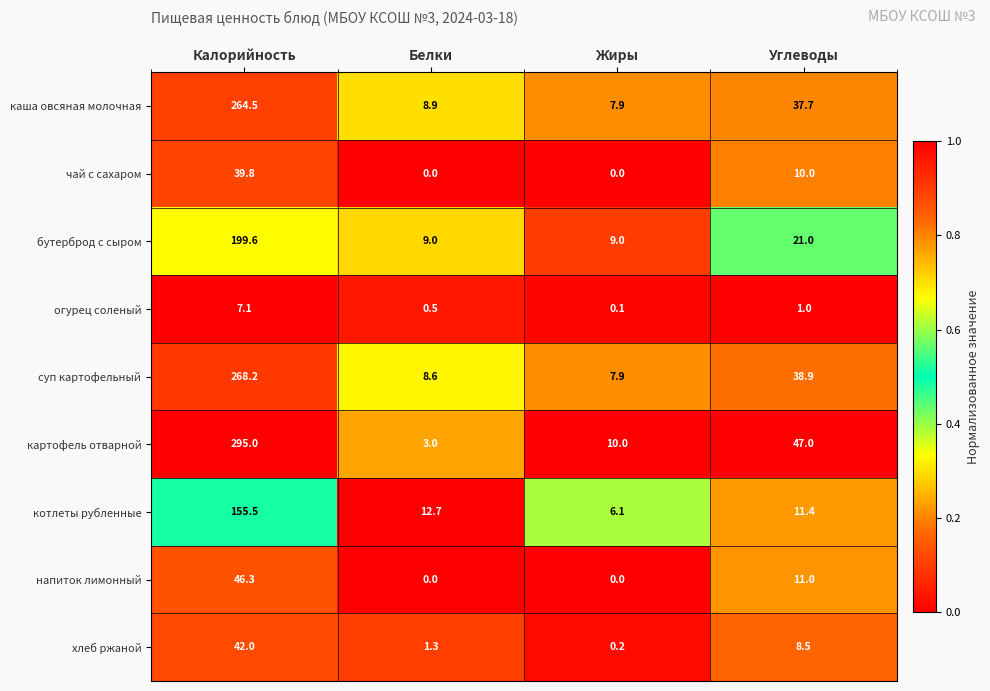

What is the sum of all суп картофельный values?

323.6